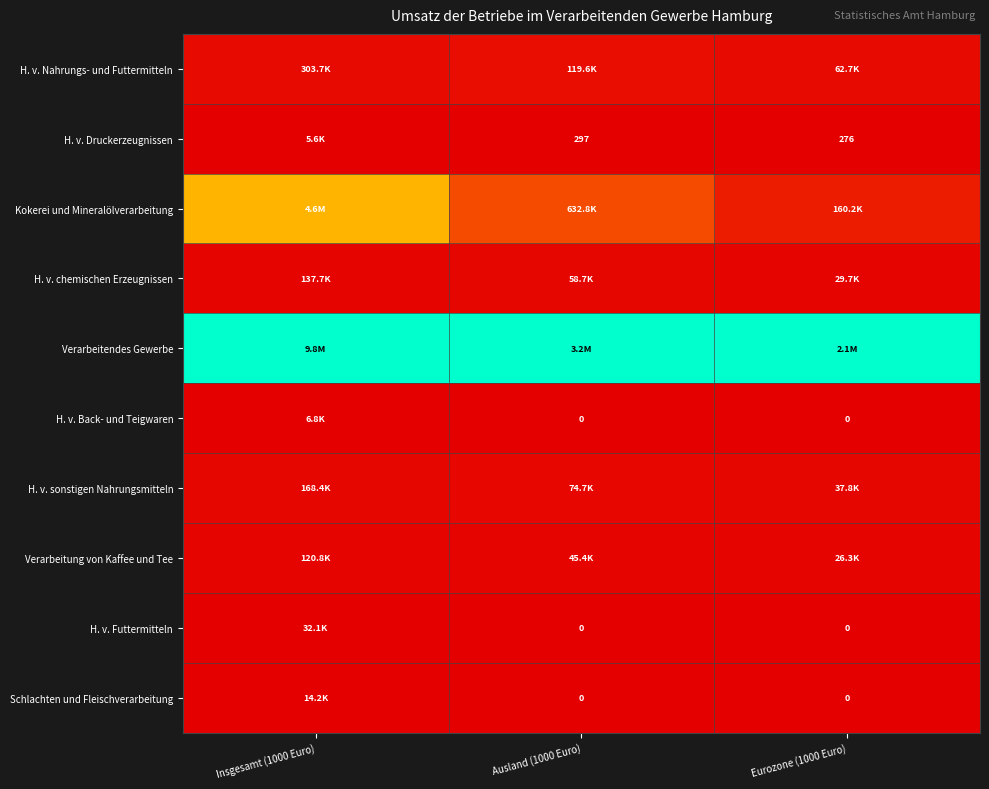

Rank the categories by Verarbeitendes Gewerbe value from highest to lowest.

Insgesamt (1000 Euro), Ausland (1000 Euro), Eurozone (1000 Euro)